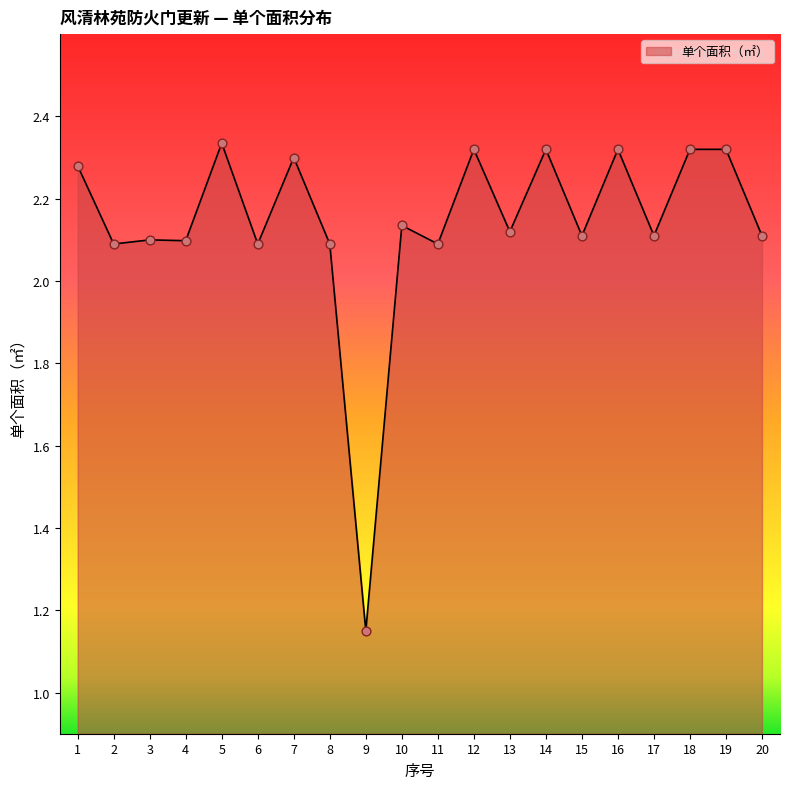

What is the change in value from 11 to 16?

+0.2